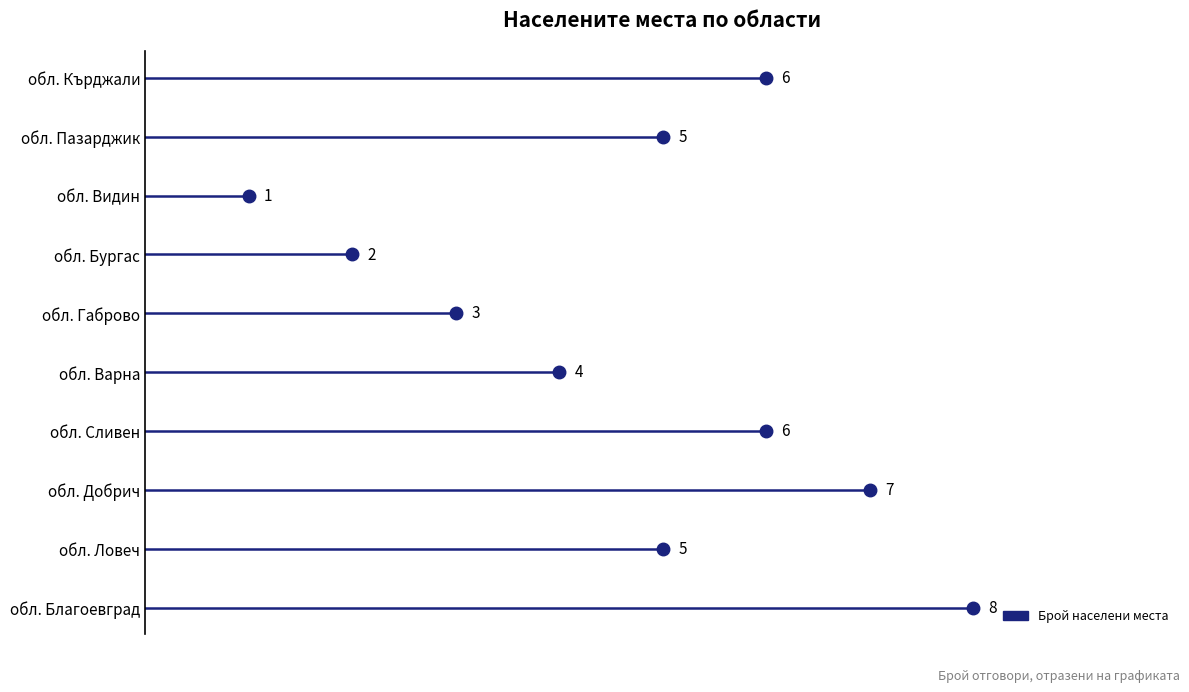

What is the average value?

5